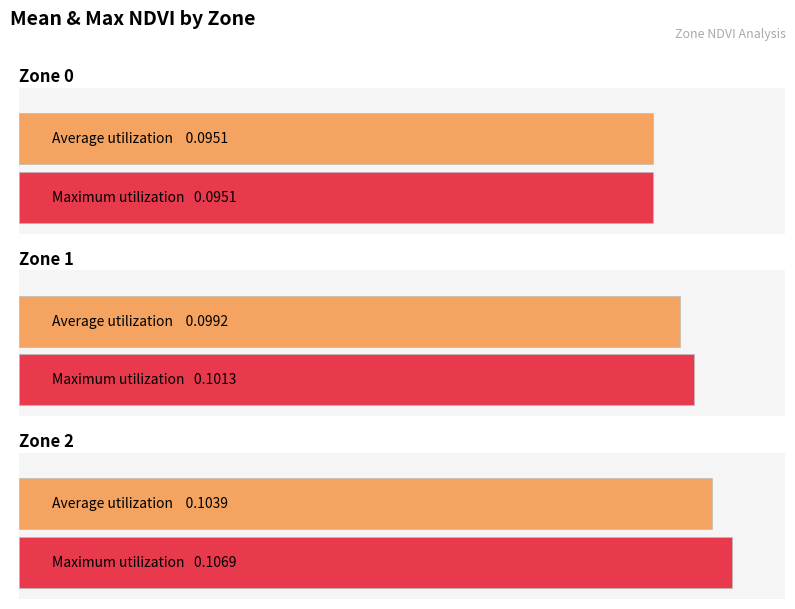

Rank the categories by value from lowest to highest.

0, 1, 2